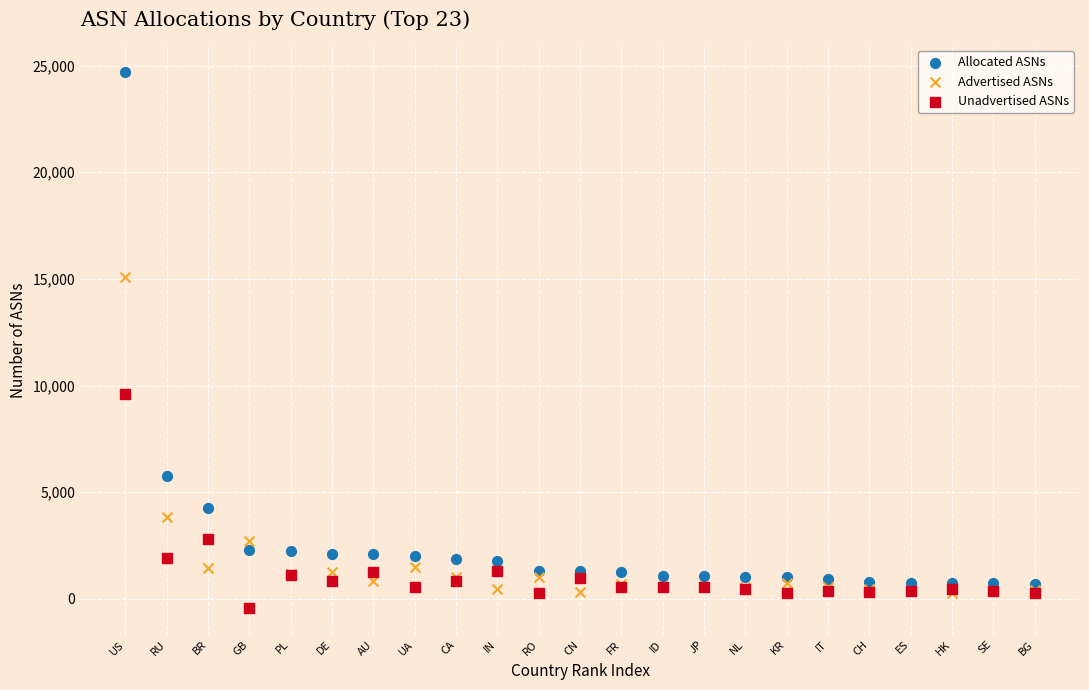

Across all series, what Y value is closest to 12139?

9612